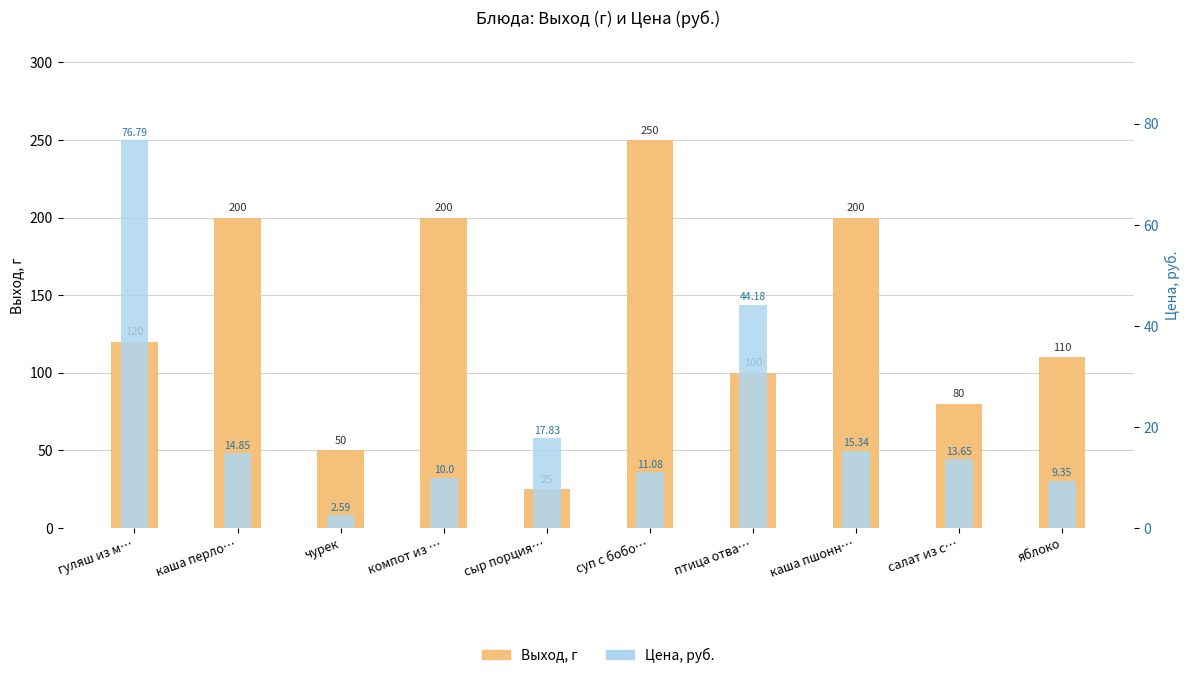

Which series has the widest spread of values?

Выход, г